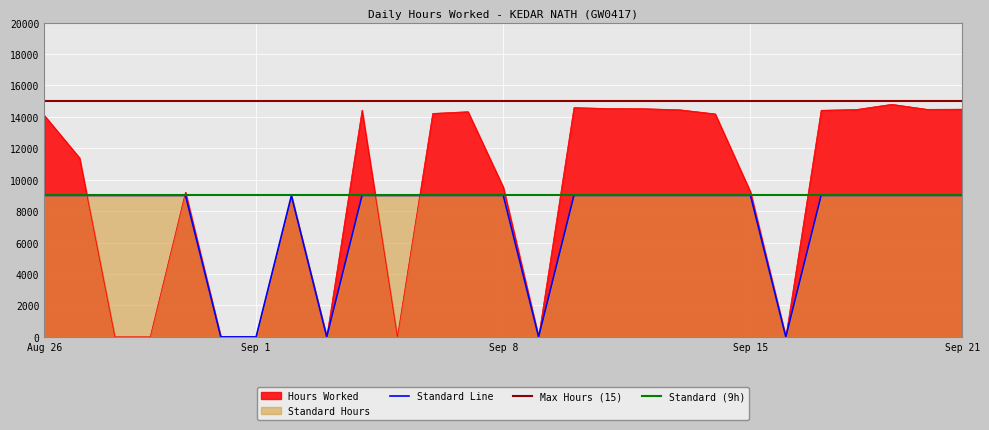

In Hours Worked, how many points are lower than both neighbors (excluding endpoints)?

5